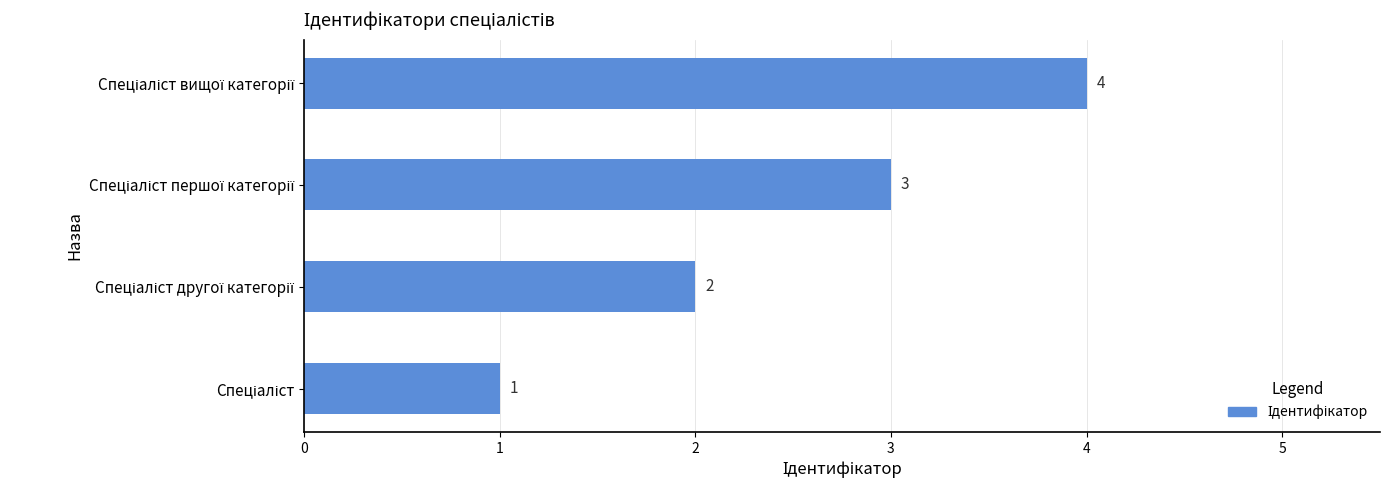

How many values are between 2 and 4?

3